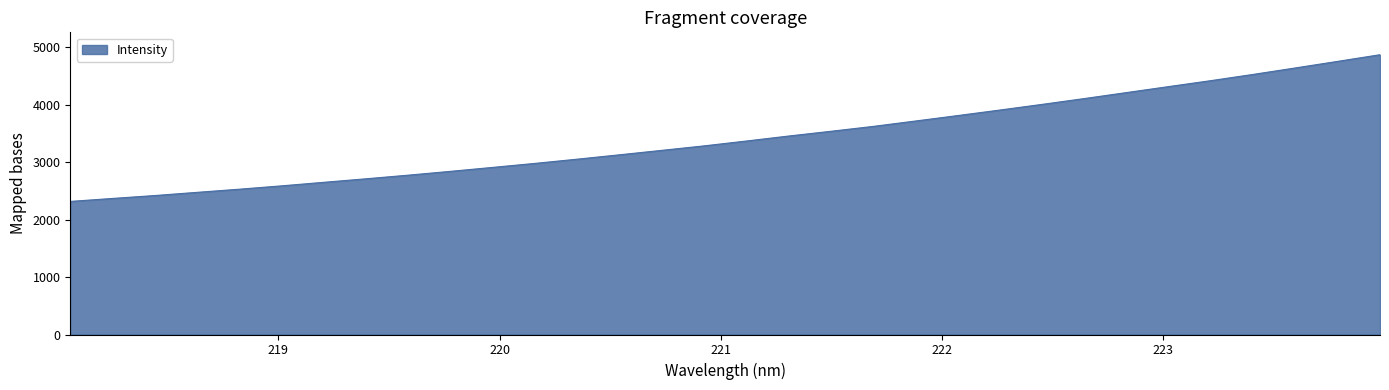

What is the difference between the maximum and minimum values?

2553.5